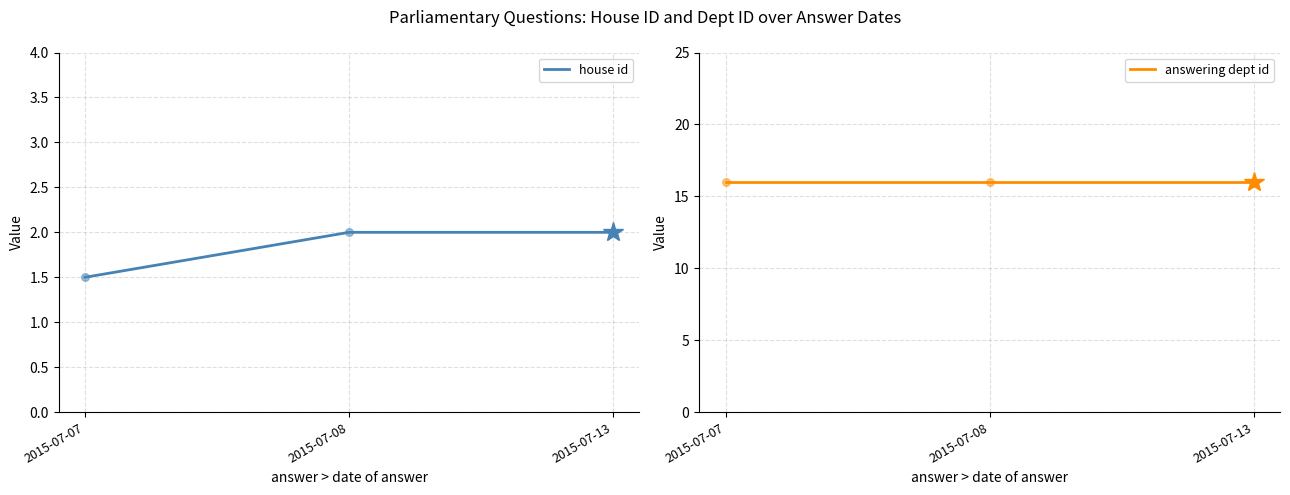

Which series has the largest Y range (max minus min)?

house id